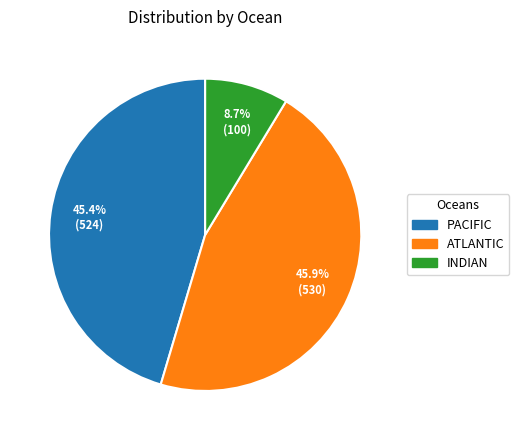

How many segments does this pie chart have?

3